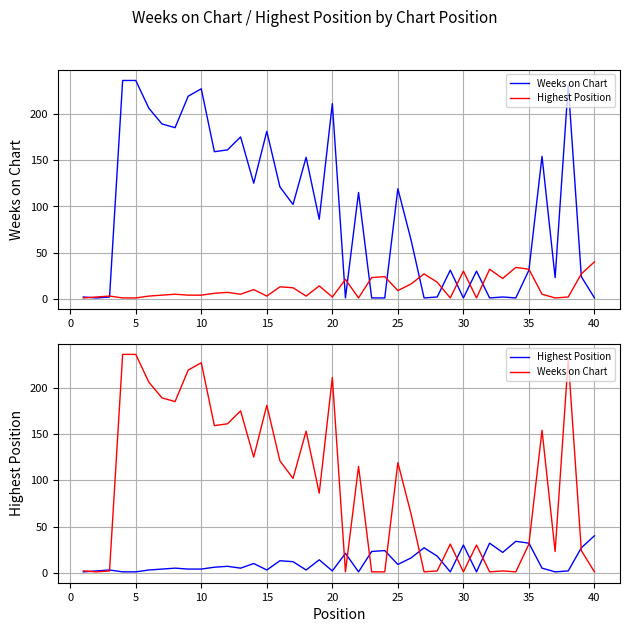

How many data points in Highest Position are above 6?

19